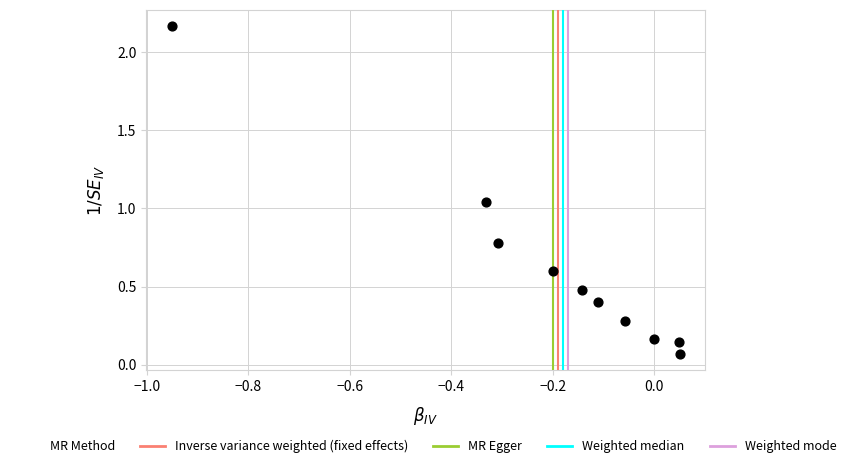

What is the range of Y values (max minus min)?

2.1